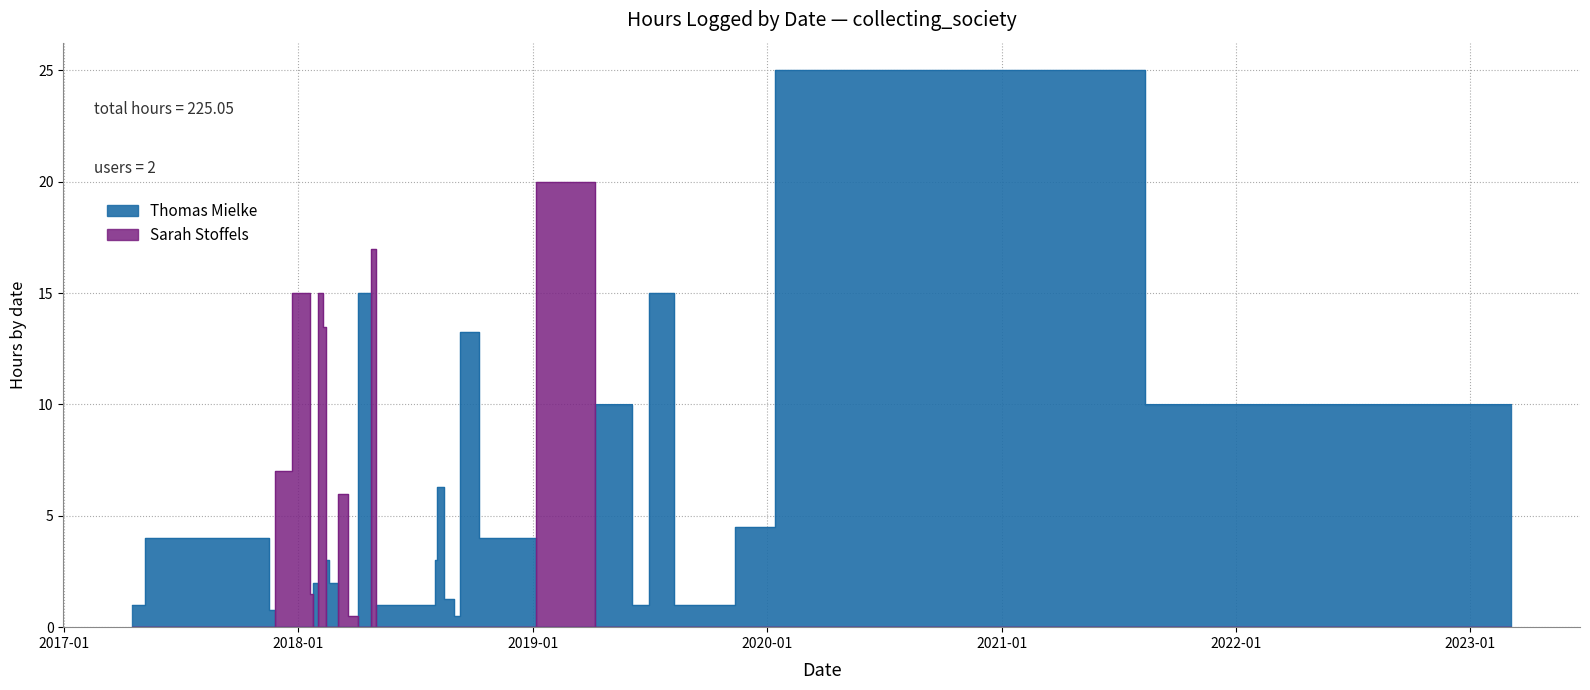

Where is Thomas Mielke nearest to the value 12?

2018-09-11